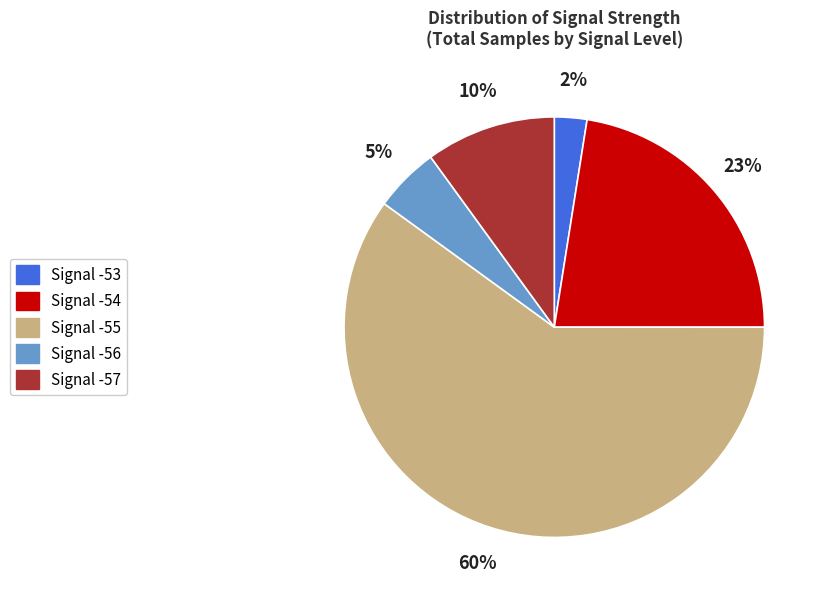

True or false: Signal -54 accounts for 23% of the total.

True